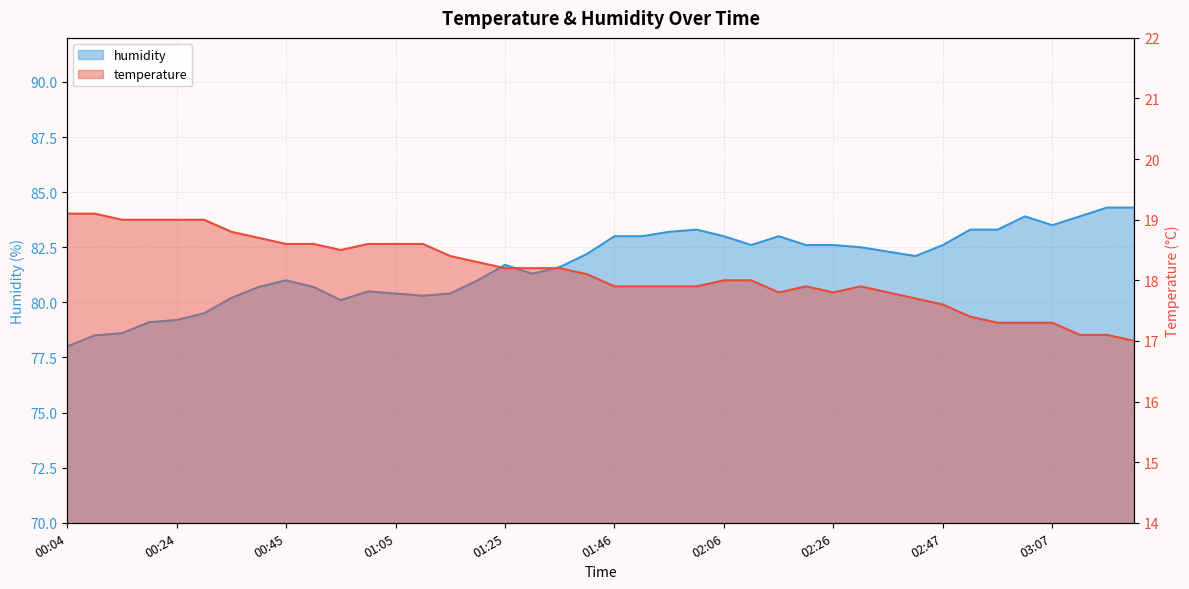

What is the label of the 1st point from the right?

03:22